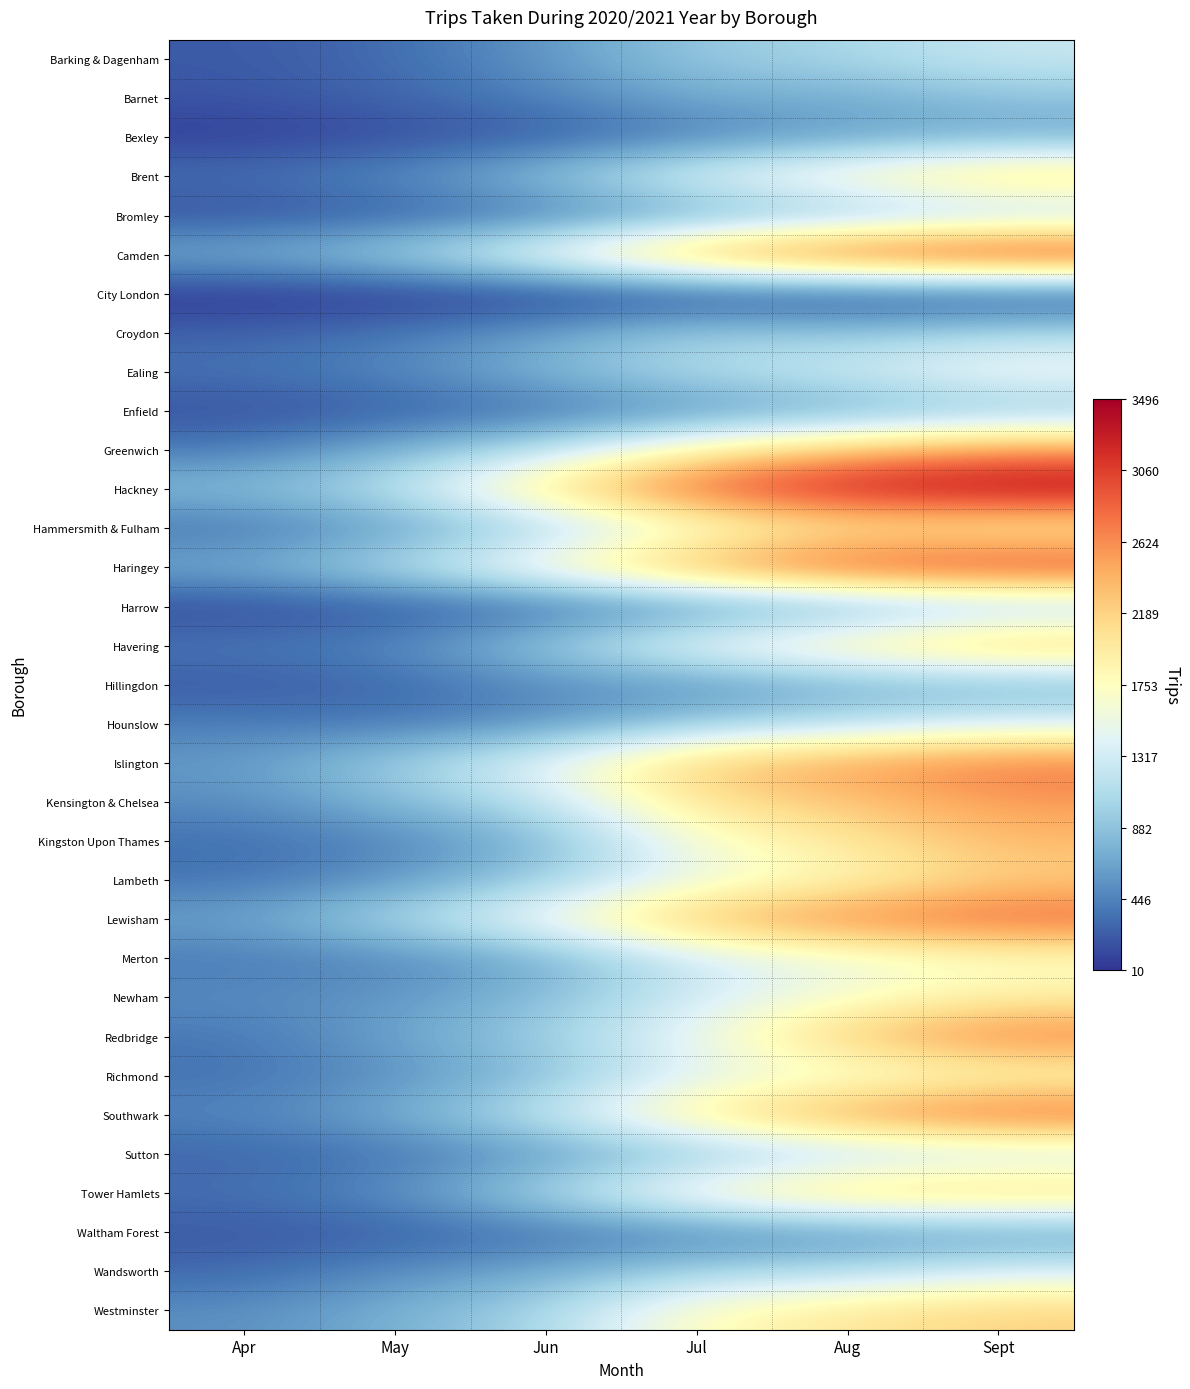

Reading left to right, extract all data points from this chart.

Barking & Dagenham: Apr=217	May=316	Jun=573	Jul=935	Aug=1051	Sept=1256
Barnet: Apr=188	May=278	Jun=438	Jul=716	Aug=702	Sept=874
Bexley: Apr=68	May=138	Jun=217	Jul=418	Aug=614	Sept=685
Brent: Apr=343	May=506	Jun=891	Jul=1448	Aug=1816	Sept=2235
Bromley: Apr=157	May=233	Jun=353	Jul=649	Aug=830	Sept=1008
Camden: Apr=746	May=1025	Jun=1665	Jul=2585	Aug=3081	Sept=3287
City London: Apr=10	May=19	Jun=26	Jul=72	Aug=60	Sept=77
Croydon: Apr=261	May=376	Jun=634	Jul=981	Aug=896	Sept=1068
Ealing: Apr=361	May=485	Jun=798	Jul=1131	Aug=1303	Sept=1606
Enfield: Apr=159	May=226	Jun=333	Jul=520	Aug=663	Sept=849
Greenwich: Apr=399	May=746	Jun=1162	Jul=1896	Aug=2327	Sept=2602
Hackney: Apr=835	May=1161	Jun=2087	Jul=2948	Aug=3351	Sept=3496
Hammersmith & Fulham: Apr=348	May=597	Jun=993	Jul=1595	Aug=1947	Sept=1844
Haringey: Apr=730	May=1113	Jun=1768	Jul=2539	Aug=3028	Sept=3141
Harrow: Apr=111	May=187	Jun=278	Jul=501	Aug=690	Sept=941
Havering: Apr=385	May=482	Jun=950	Jul=1575	Aug=1960	Sept=2356
Hillingdon: Apr=219	May=282	Jun=501	Jul=521	Aug=711	Sept=739
Hounslow: Apr=412	May=380	Jun=537	Jul=918	Aug=1121	Sept=1343
Islington: Apr=596	May=983	Jun=1478	Jul=2280	Aug=2553	Sept=2757
Kensington & Chelsea: Apr=508	May=805	Jun=1183	Jul=2089	Aug=2269	Sept=2553
Kingston Upon Thames: Apr=332	May=452	Jun=769	Jul=1656	Aug=2022	Sept=2360
Lambeth: Apr=361	May=559	Jun=975	Jul=1527	Aug=1807	Sept=2212
Lewisham: Apr=648	May=1079	Jun=1593	Jul=2399	Aug=2727	Sept=2890
Merton: Apr=396	May=469	Jun=691	Jul=1296	Aug=1541	Sept=1707
Newham: Apr=504	May=566	Jun=834	Jul=1319	Aug=1663	Sept=1924
Redbridge: Apr=379	May=646	Jun=980	Jul=1510	Aug=2304	Sept=2740
Richmond: Apr=353	May=527	Jun=822	Jul=1449	Aug=1564	Sept=1760
Southwark: Apr=465	May=712	Jun=1228	Jul=1999	Aug=2617	Sept=2909
Sutton: Apr=274	May=355	Jun=565	Jul=885	Aug=1056	Sept=1205
Tower Hamlets: Apr=342	May=521	Jun=1077	Jul=1772	Aug=2248	Sept=2255
Waltham Forest: Apr=205	May=238	Jun=339	Jul=423	Aug=498	Sept=586
Wandsworth: Apr=291	May=511	Jun=689	Jul=1020	Aug=1098	Sept=1346
Westminster: Apr=525	May=743	Jun=1044	Jul=1777	Aug=2030	Sept=2204